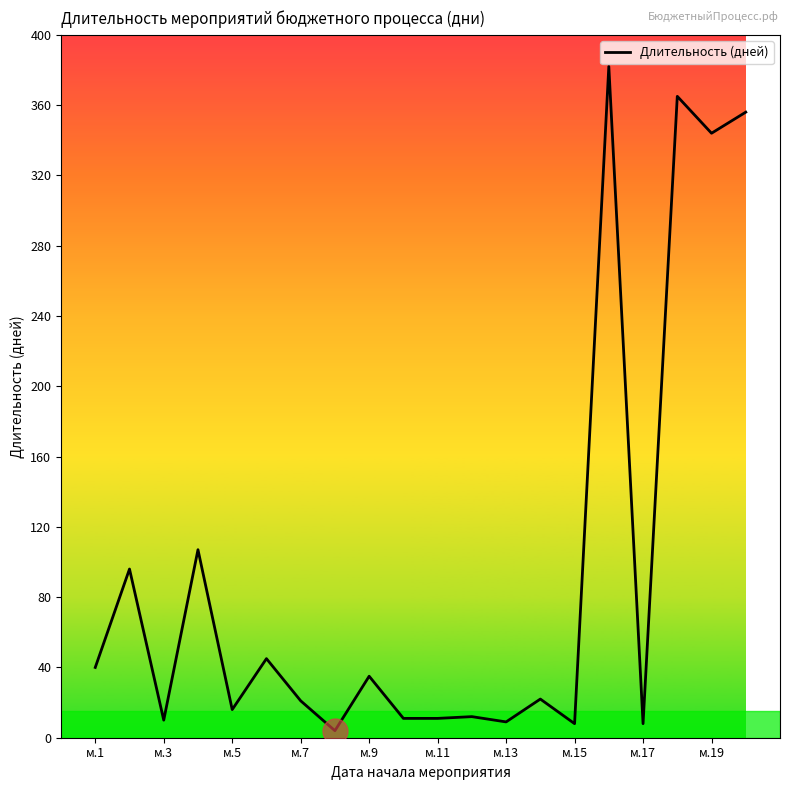

What is the greatest value displayed?

382